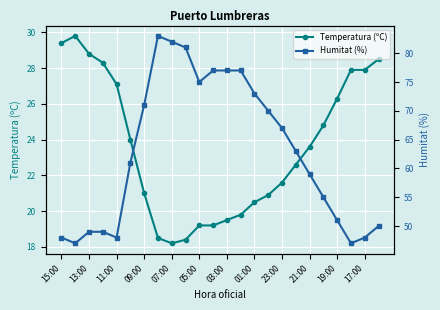

The value of Temperatura (ºC) at 09:00 is 13.5. True or false?

False